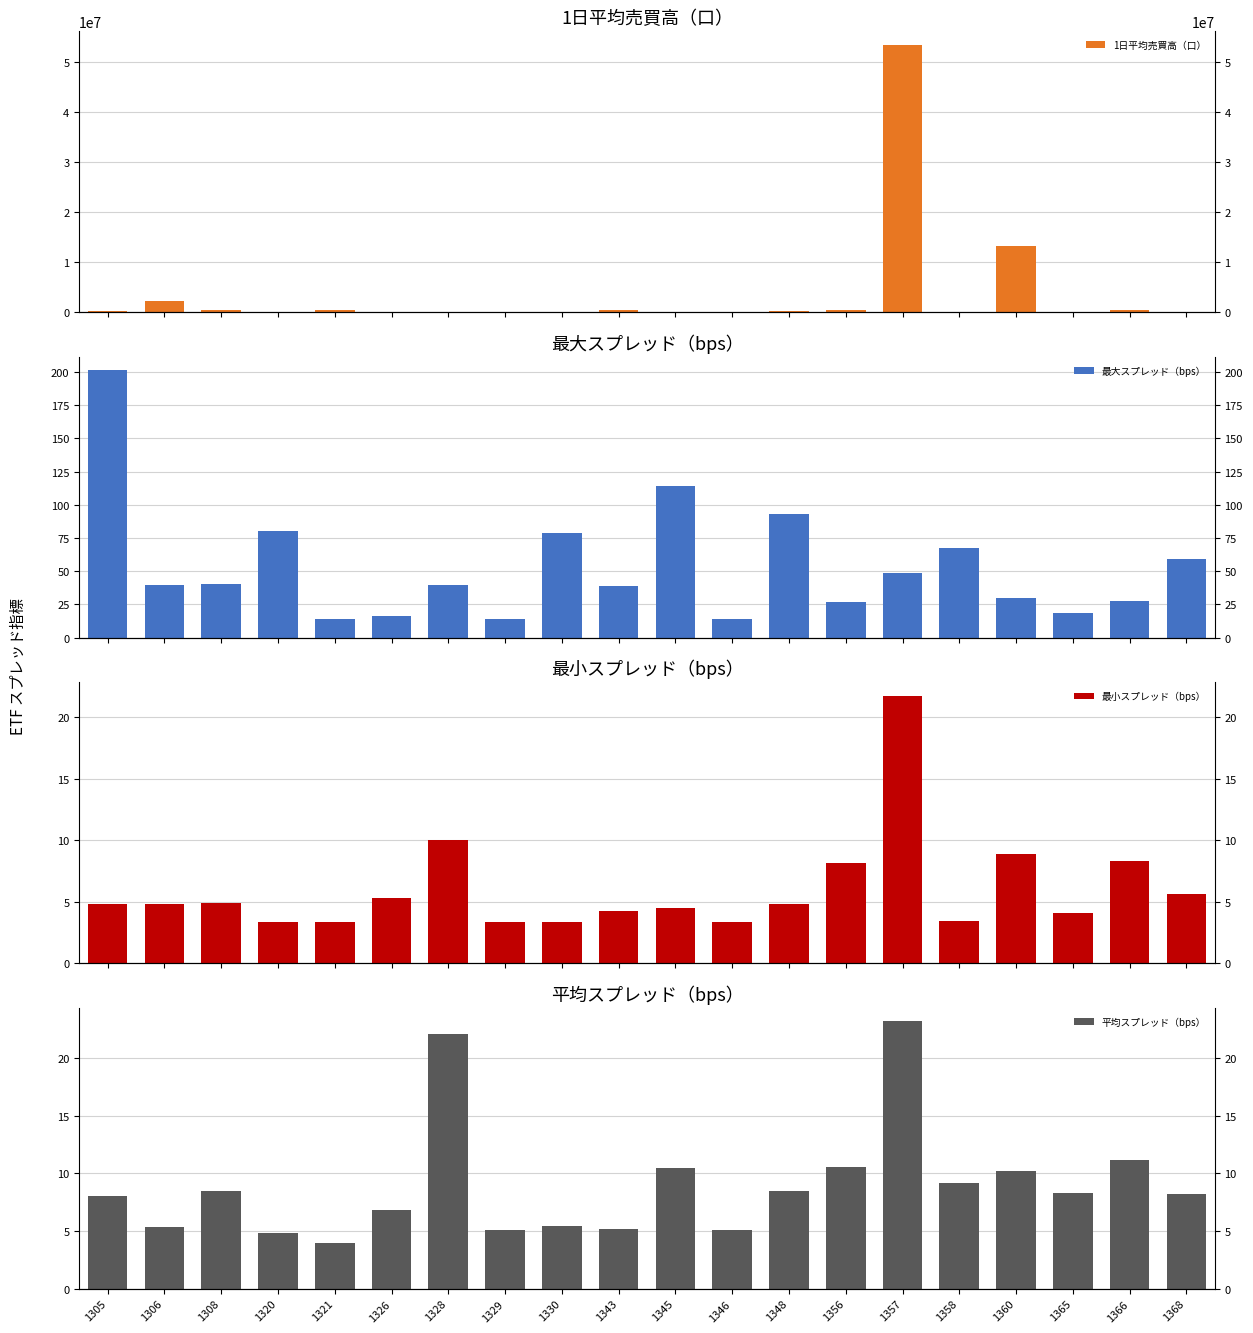

Reading left to right, what are all the values shown in this chart?

1日平均売買高（口）: 1305=222542.0	1306=2313380.5	1308=315255.0	1320=59610.9	1321=364233.1	1326=7930.5	1328=10659.5	1329=40322.2	1330=53507.5	1343=329483.0	1345=90360.0	1346=33854.3	1348=177248.0	1356=439314.5	1357=53481860.1	1358=25534.0	1360=13226441.0	1365=53619.6	1366=431473.6	1368=105720.8
最大スプレッド（bps）: 1305=201.2	1306=39.4	1308=40.6	1320=80.1	1321=13.8	1326=16.2	1328=39.9	1329=13.9	1330=78.9	1343=38.7	1345=113.9	1346=14.2	1348=93.0	1356=26.6	1357=48.4	1358=67.1	1360=29.5	1365=18.3	1366=27.6	1368=59.1
最小スプレッド（bps）: 1305=4.8	1306=4.8	1308=4.9	1320=3.3	1321=3.3	1326=5.3	1328=10.0	1329=3.3	1330=3.3	1343=4.2	1345=4.5	1346=3.3	1348=4.8	1356=8.2	1357=21.8	1358=3.4	1360=8.9	1365=4.1	1366=8.3	1368=5.6
平均スプレッド（bps）: 1305=8.0	1306=5.4	1308=8.5	1320=4.8	1321=4.0	1326=6.9	1328=22.1	1329=5.1	1330=5.4	1343=5.2	1345=10.5	1346=5.1	1348=8.5	1356=10.6	1357=23.2	1358=9.2	1360=10.2	1365=8.3	1366=11.2	1368=8.2